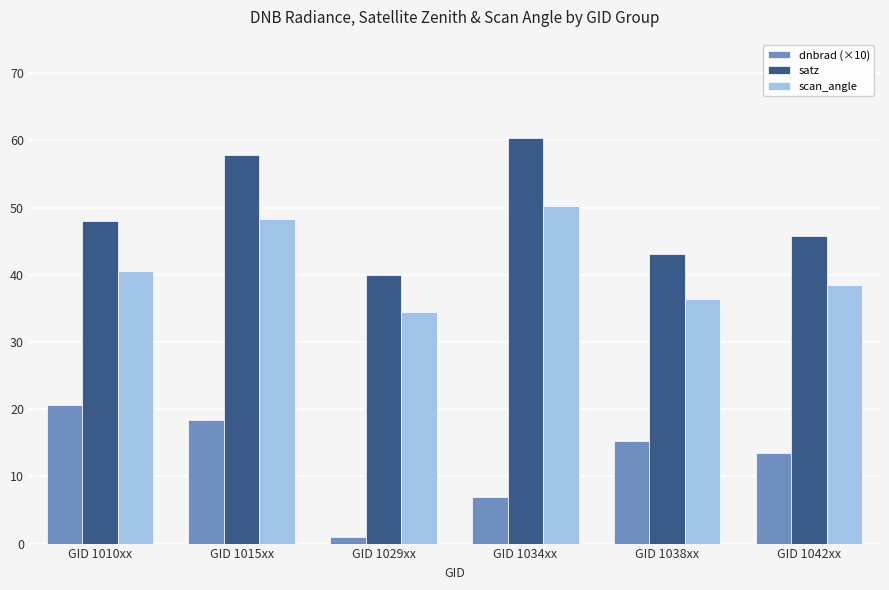

The satz series shows 12.6 at GID 1034xx. True or false?

False